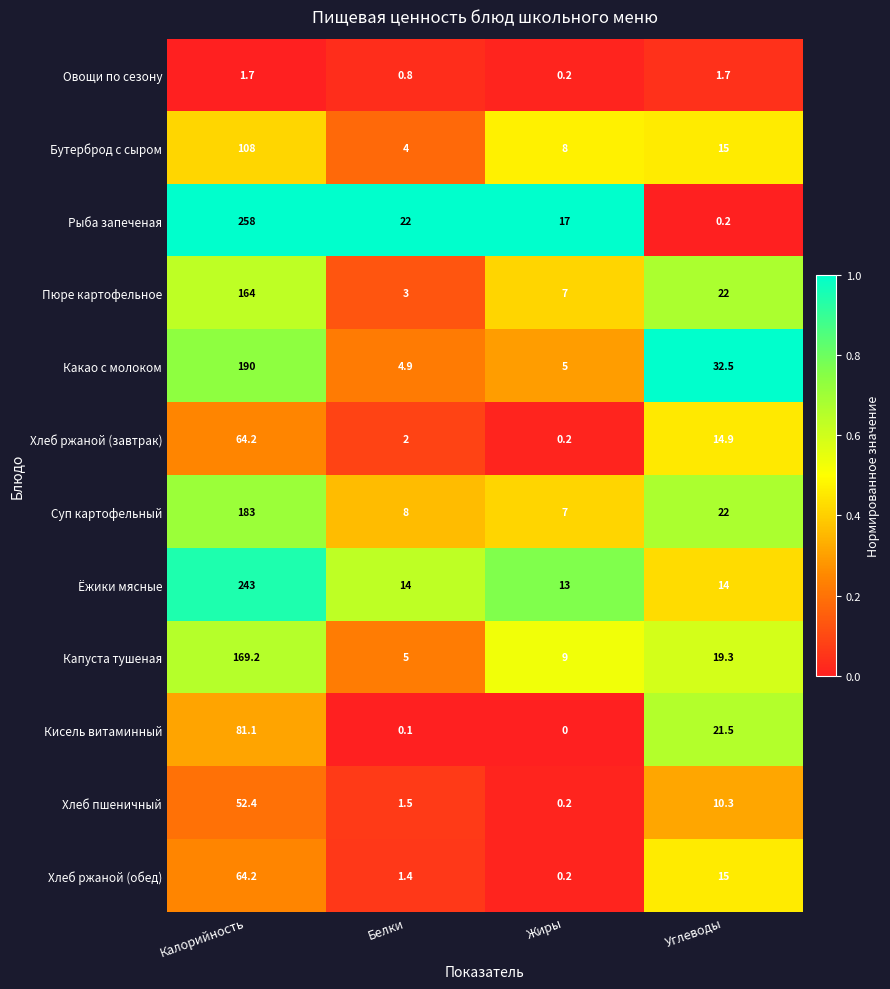

Where does the Капуста тушеная series first go above 19?

Калорийность